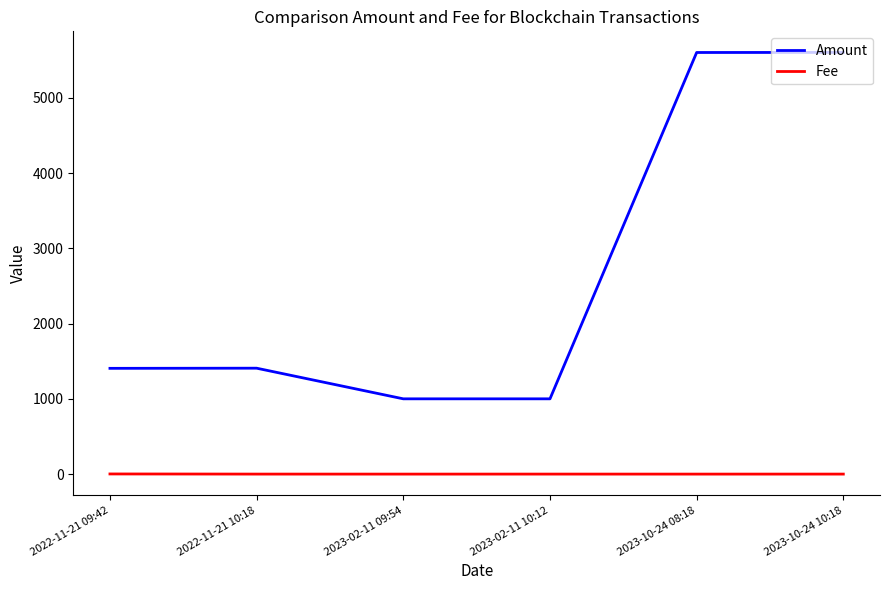

True or false: Amount and Fee intersect in this chart.

False